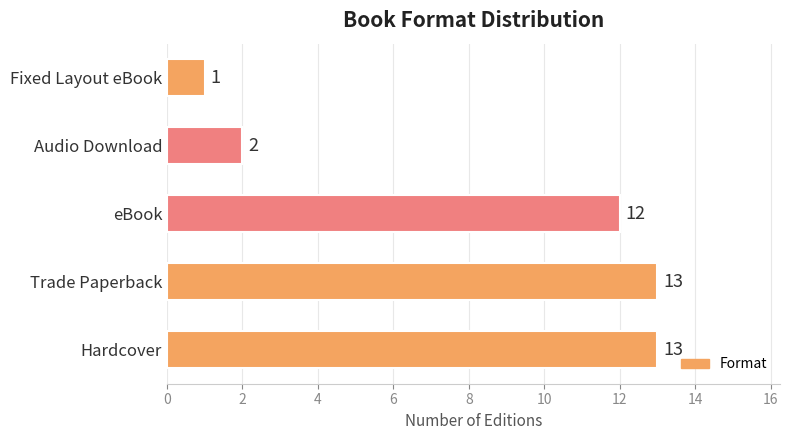

At which category does the chart reach its minimum across all series?

Fixed Layout eBook